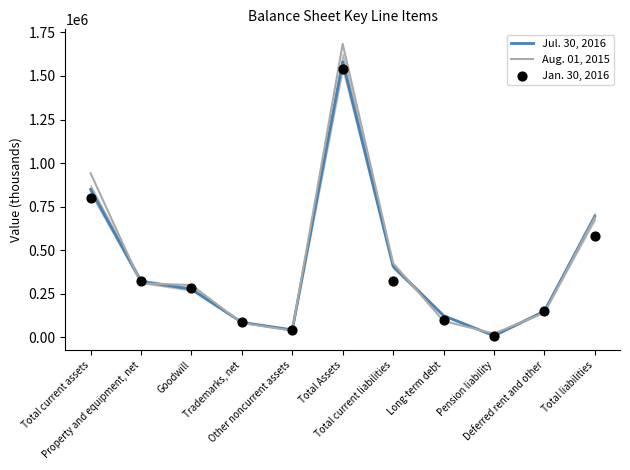

Which series reaches the minimum Y coordinate?

Jul. 30, 2016